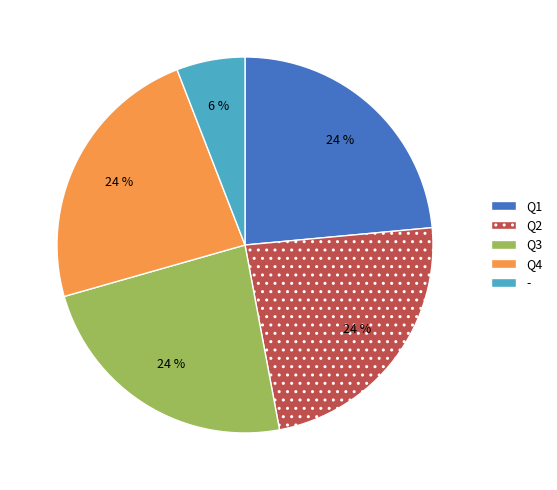

Do Q2 and Q4 together represent more than half of the pie?

No